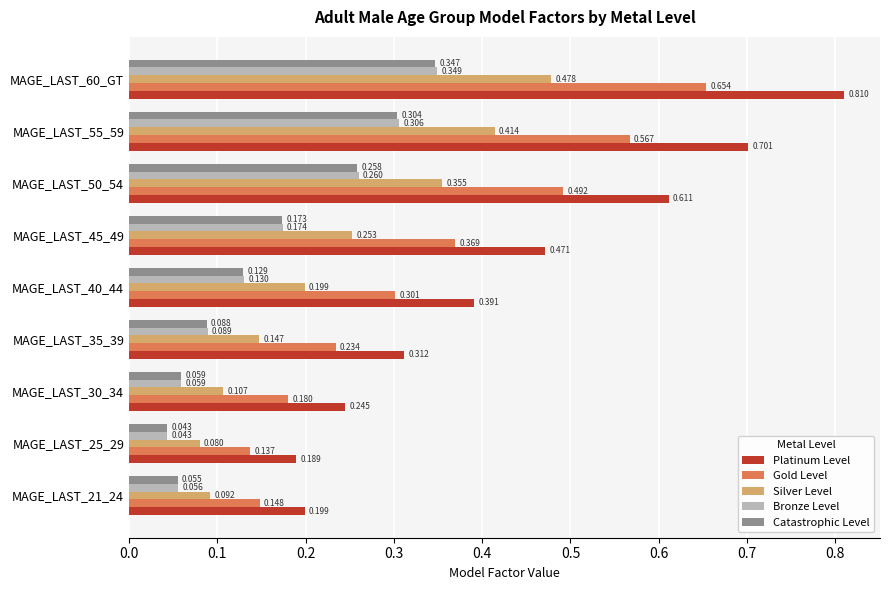

At how many categories does at least one series exceed 0?

9